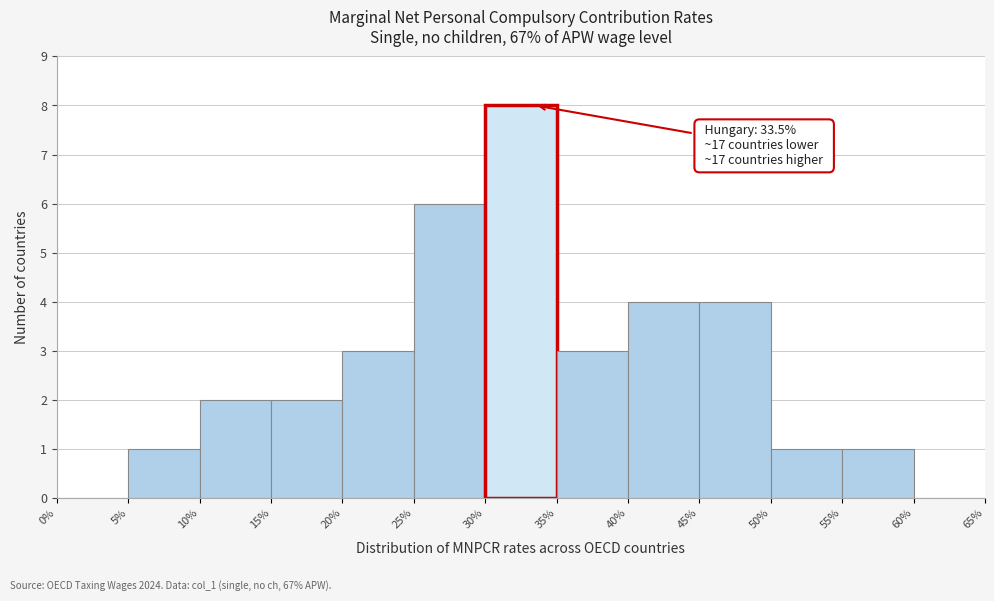

Over which range of the x-axis is the bar tallest?

30% to 35%